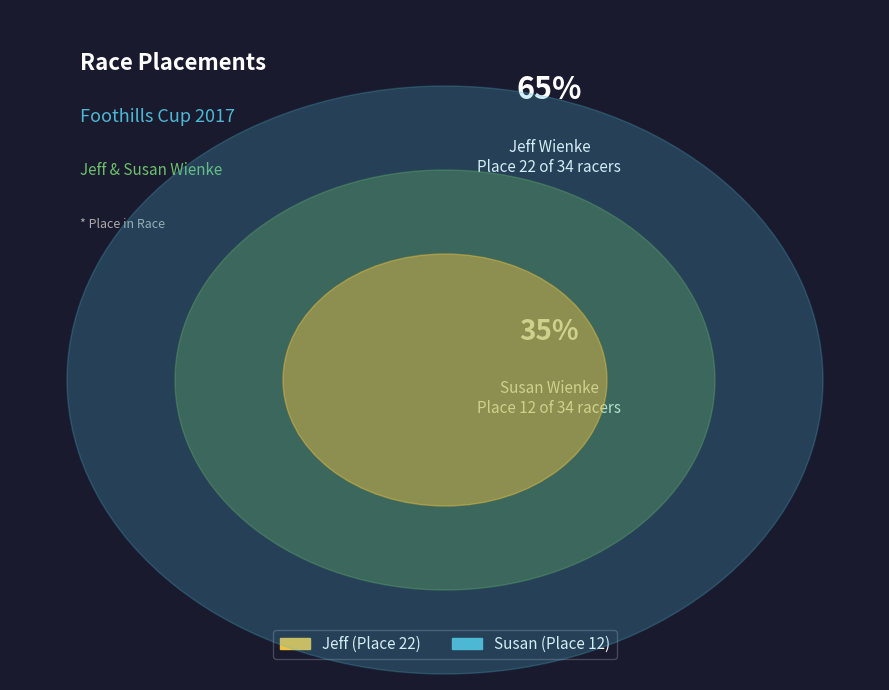

How many slices are in this pie chart?

2